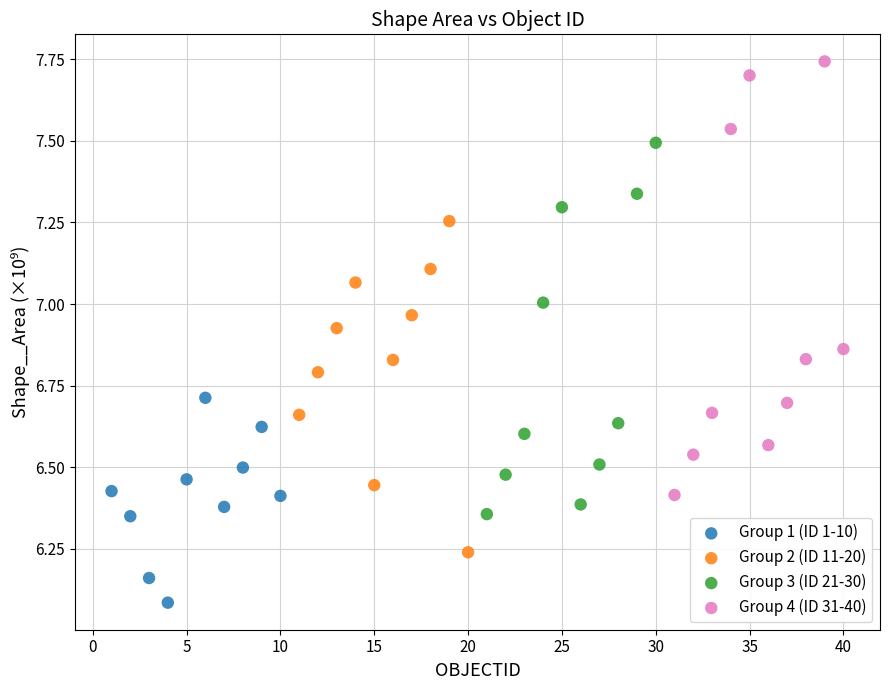

Which series has the widest spread of Y values?

Group 4 (ID 31-40)